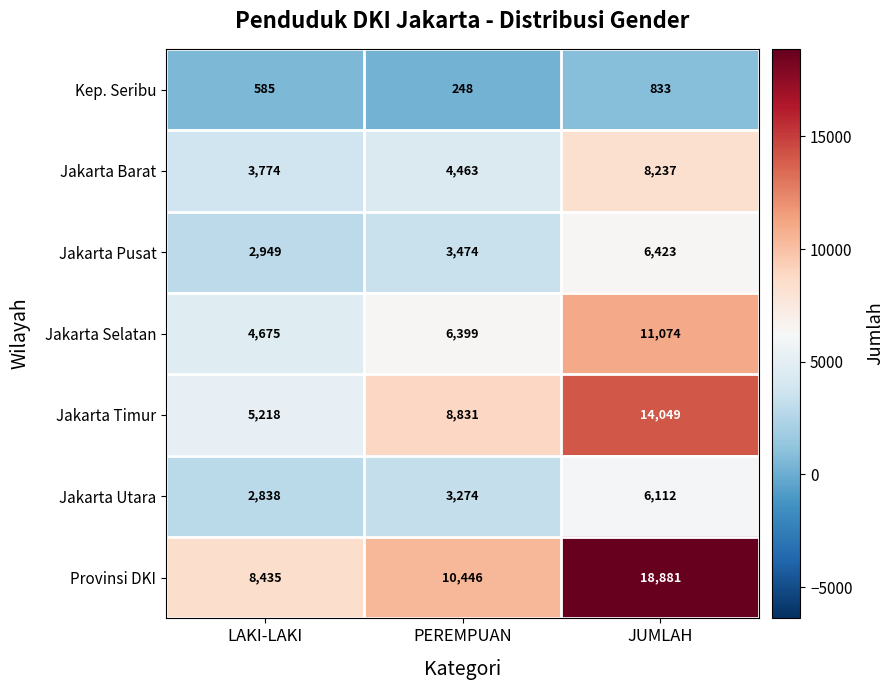

What is the sum of all Jakarta Pusat values?

12846